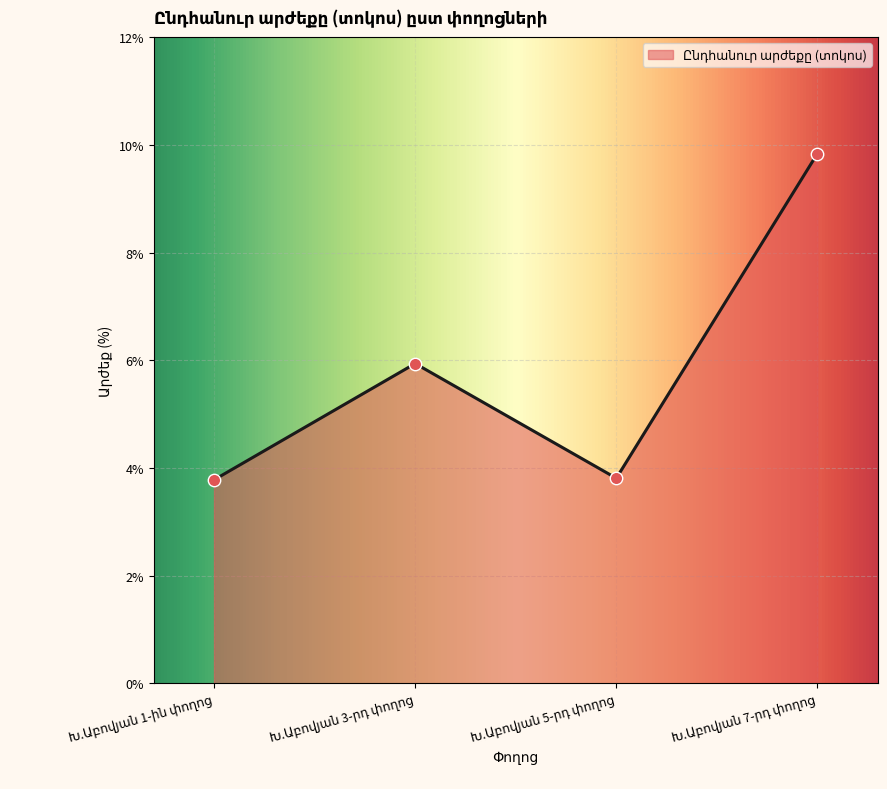

Approximately how many times larger is the value at Խ.Աբովյան 5-րդ փողոց compared to Խ.Աբովյան 1-ին փողոց?

1.0